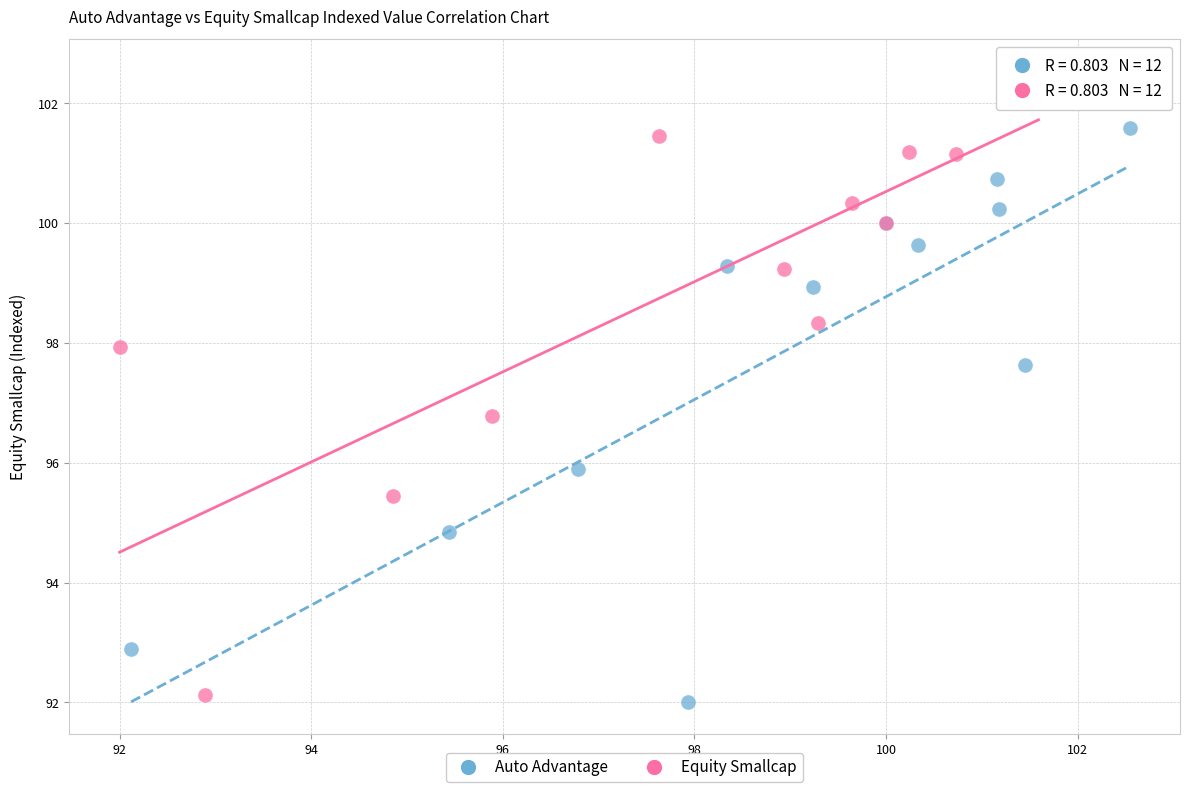

Which series reaches the maximum Y coordinate?

Equity Smallcap